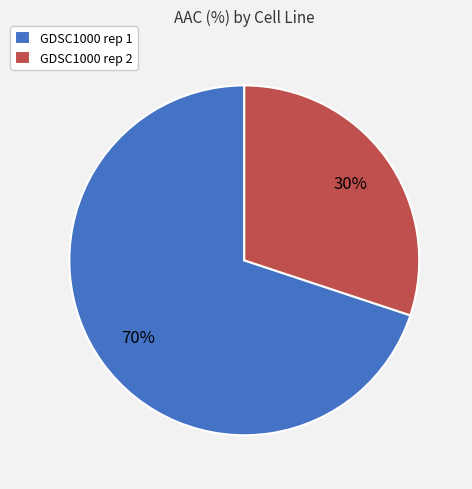

Is the sum of GDSC1000 rep 1 and GDSC1000 rep 2 greater than half?

Yes